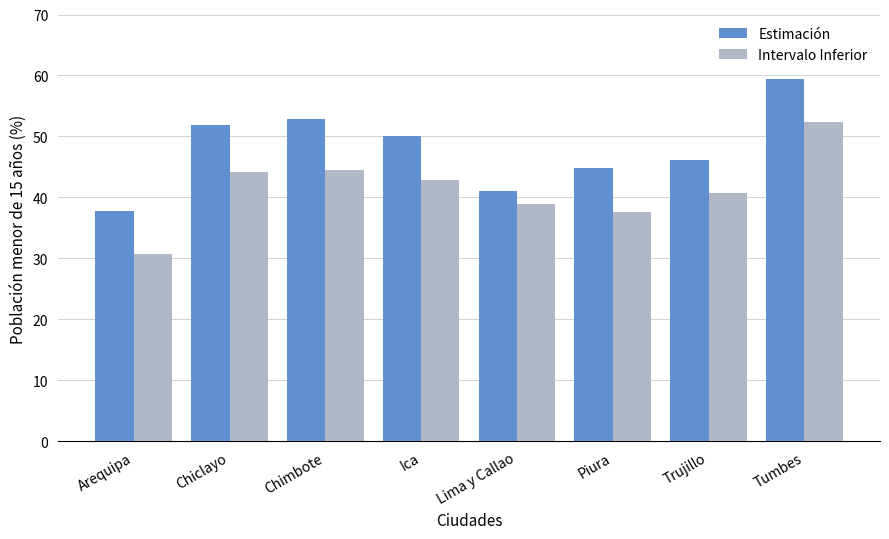

Where does the Estimación series first go above 50?

Chiclayo